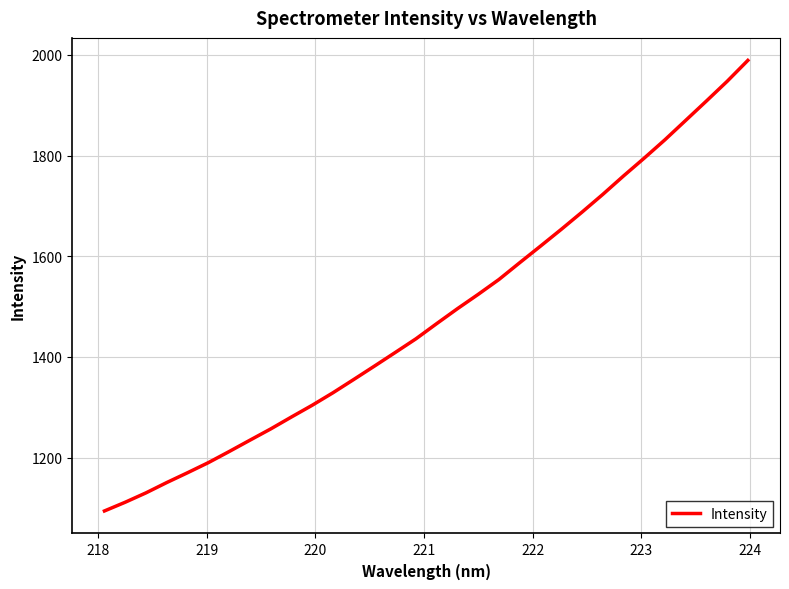

What is the smallest value displayed?

1094.0